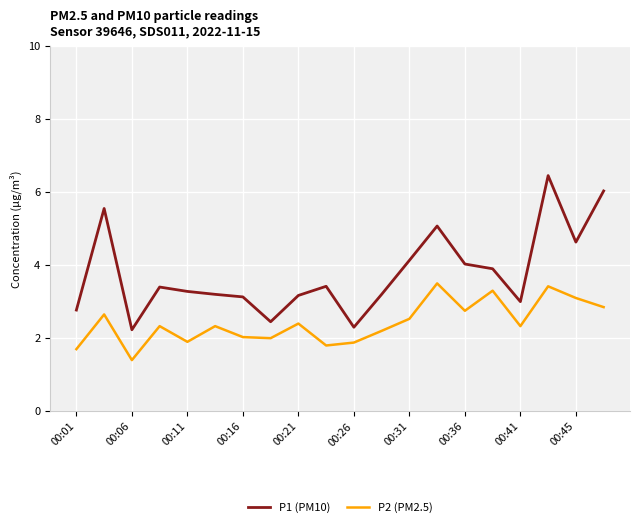

What is the smallest value displayed?

1.4